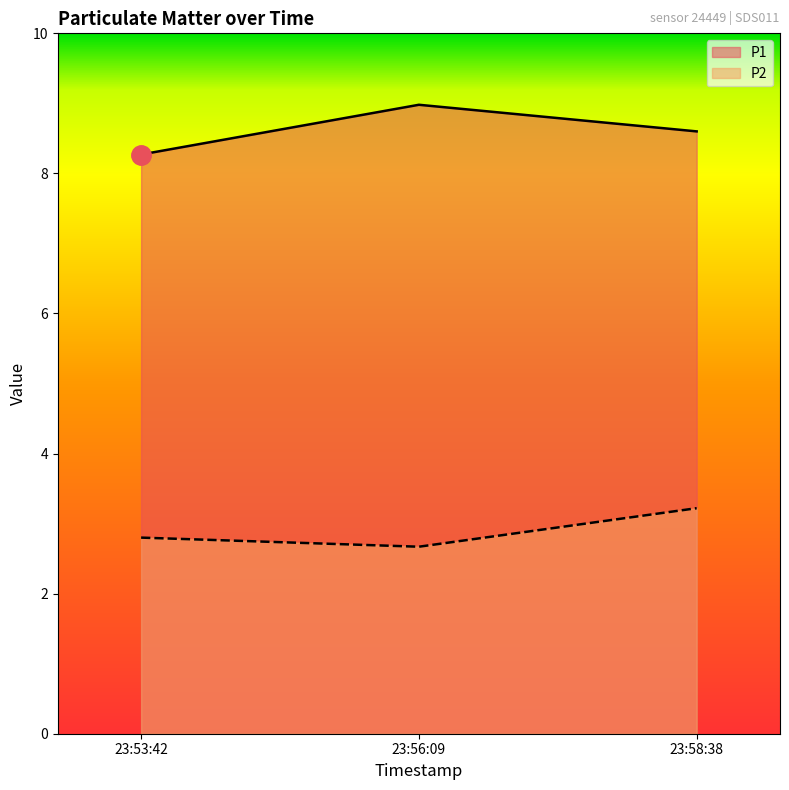

Between 23:53:42 and 23:56:09, which series saw the biggest shift?

P1